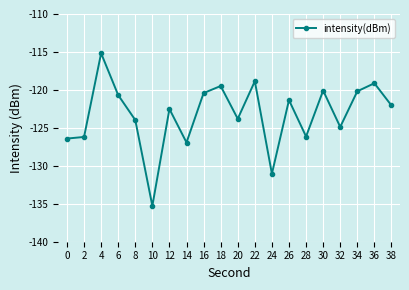

How many points are higher than both their immediate neighbors (excluding endpoints)?

7